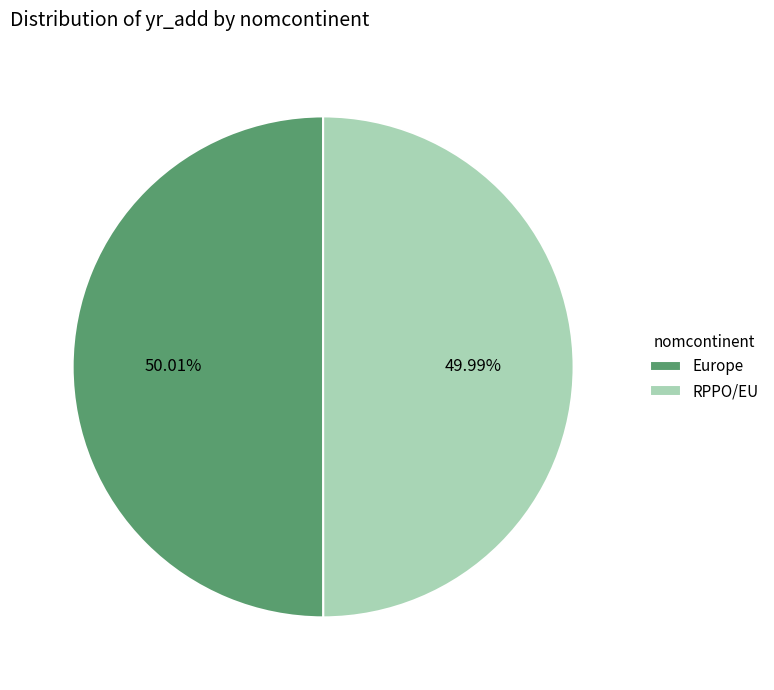

How many slices are in this pie chart?

2